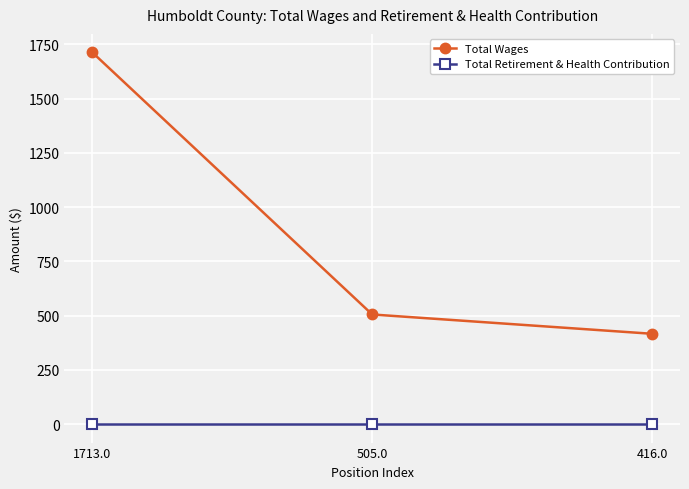

The Total Wages series shows 505 at 505.0. True or false?

True